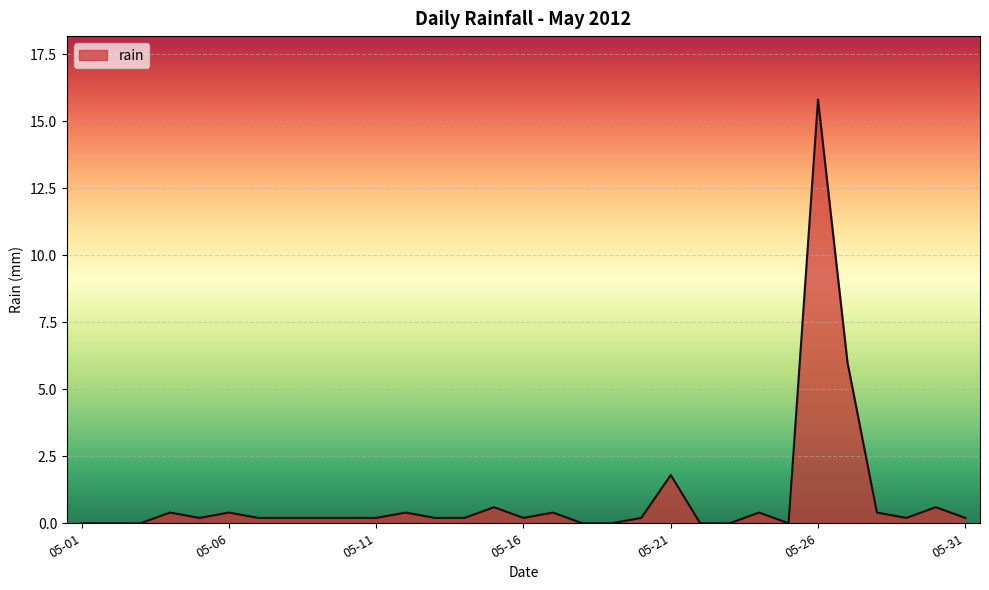

What is the difference between the maximum and minimum values?

15.8